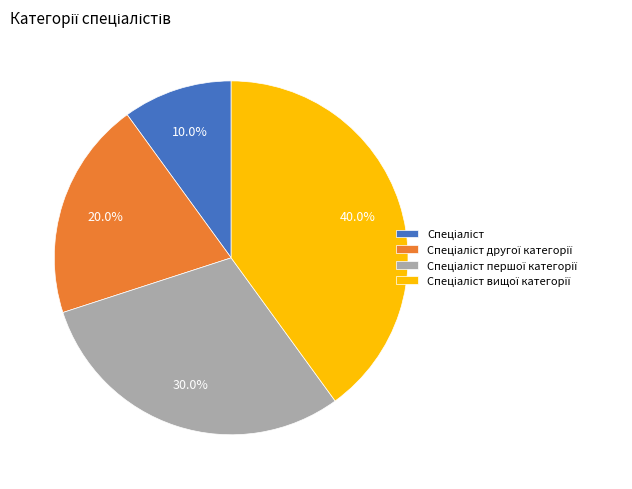

Is there a majority slice in this chart?

No